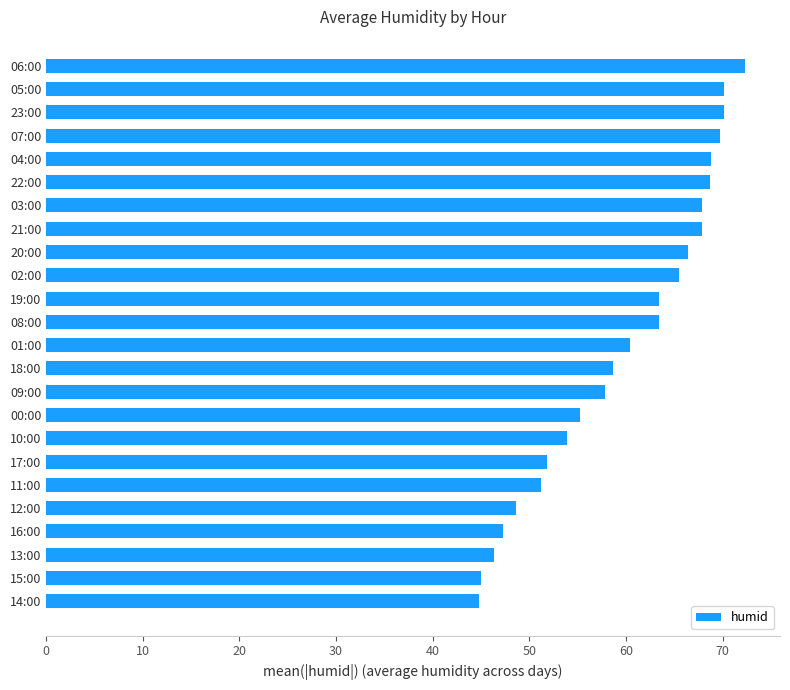

True or false: the data shows 48.6 at 12:00.

True